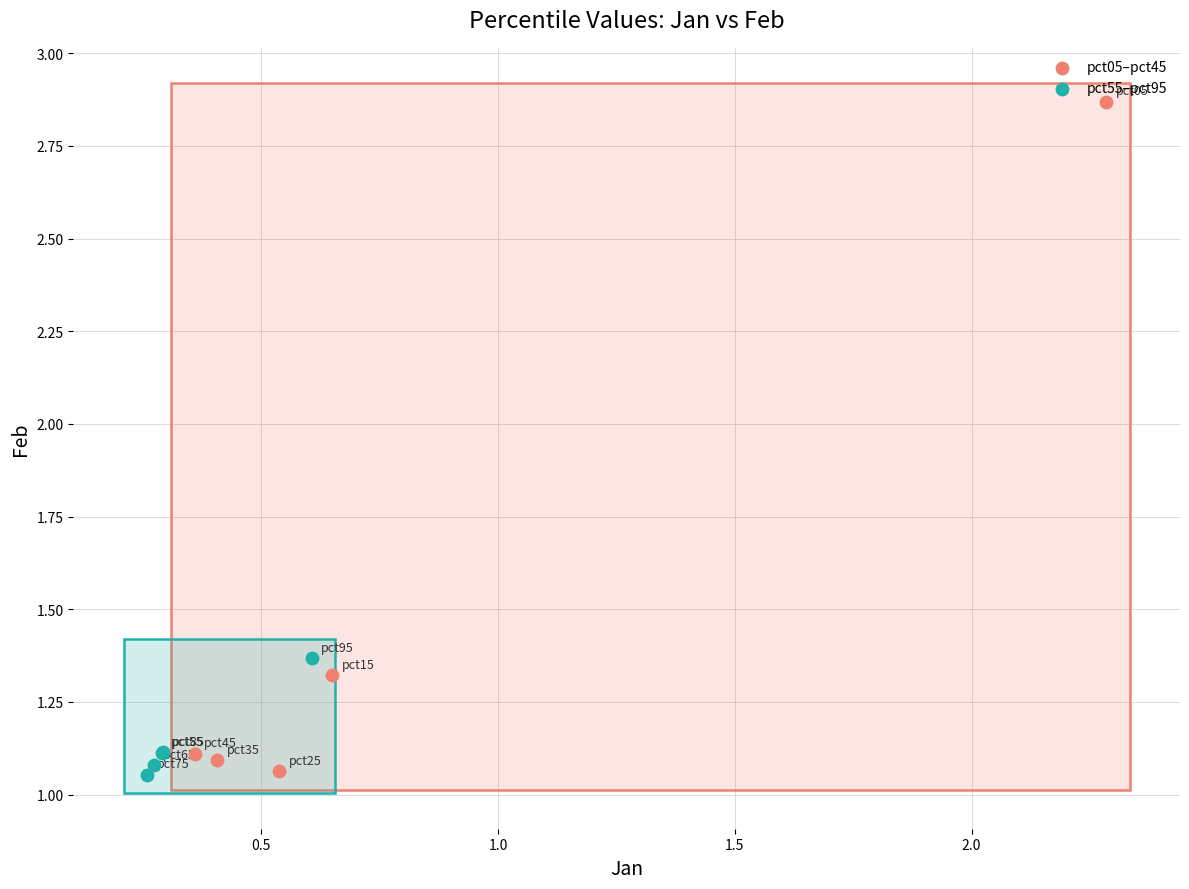

Which series has the widest spread of Y values?

pct05–pct45